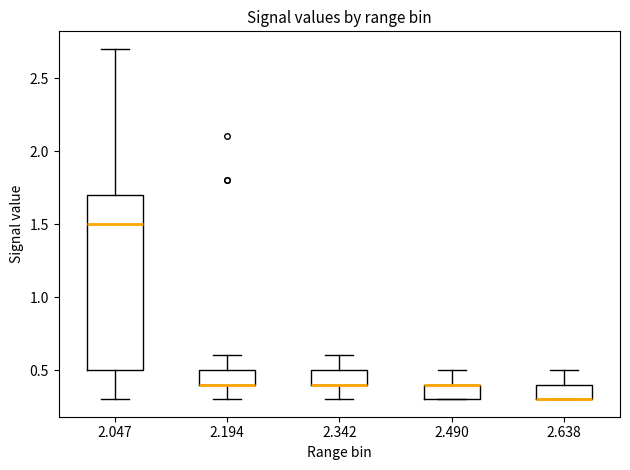

Where is the lower edge of the box at x = 2.194 on the y-axis? The values are not printed on the chart, so give them approximately, as read against the axis.

0.4